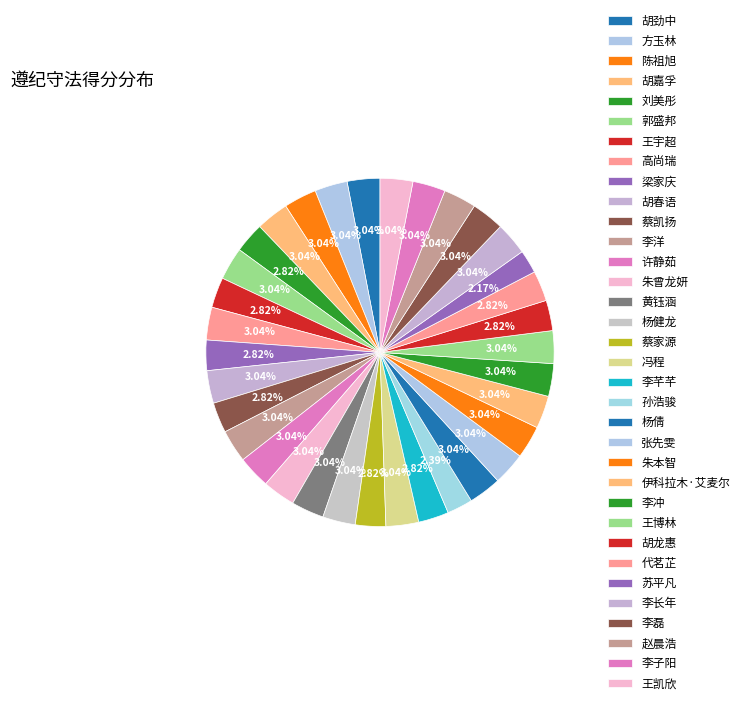

What is the ratio of the value at 王凯欣 to the value at 代茗芷?

1.1